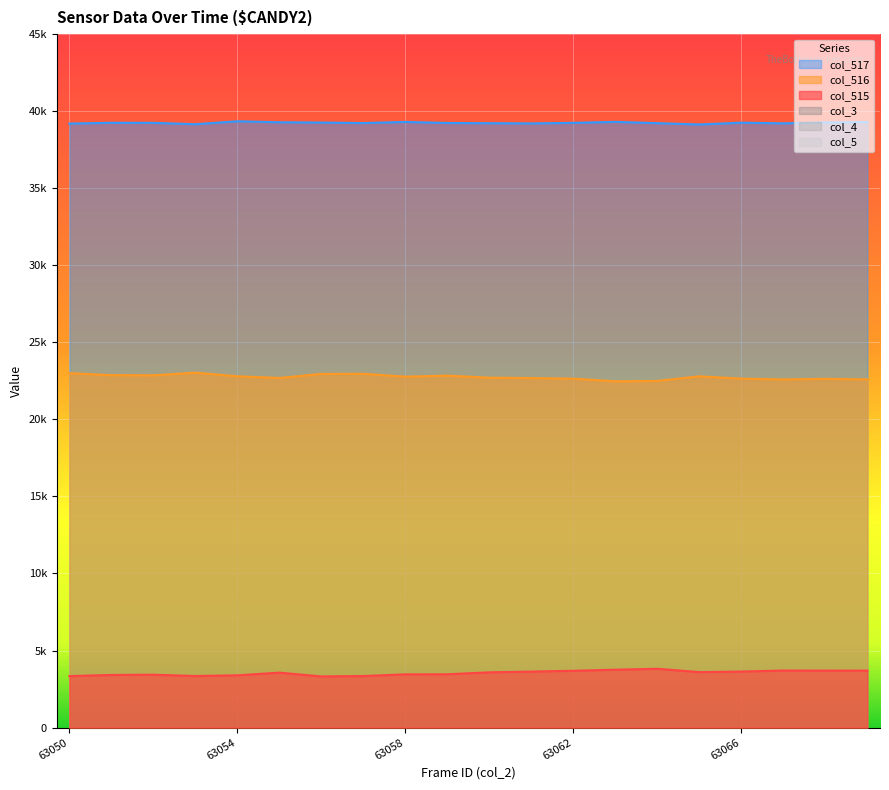

The col_516 series shows 22642 at 63062. True or false?

True